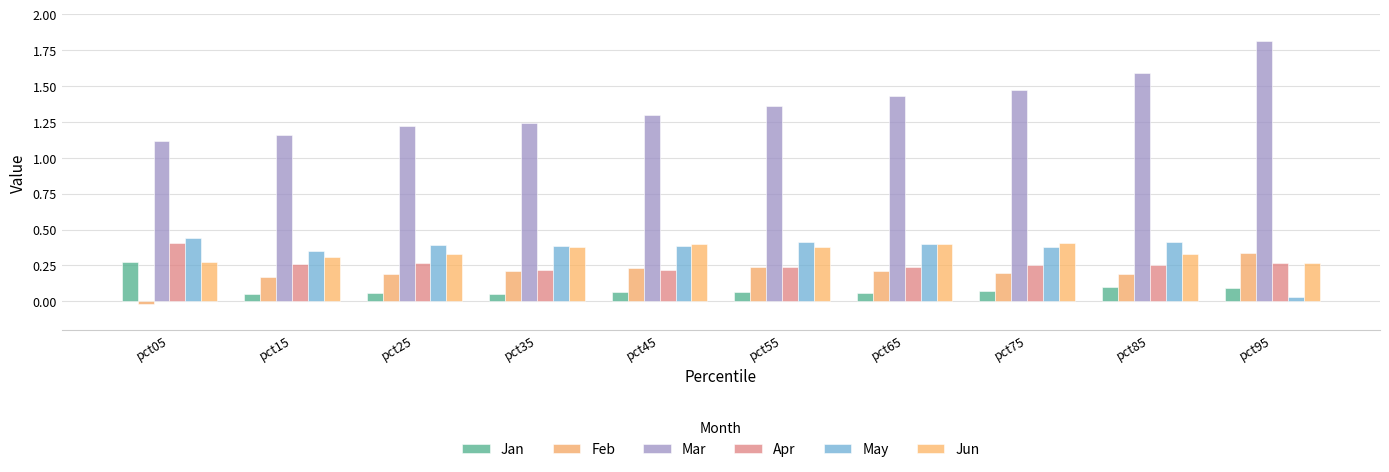

Does the chart contain any negative values?

Yes